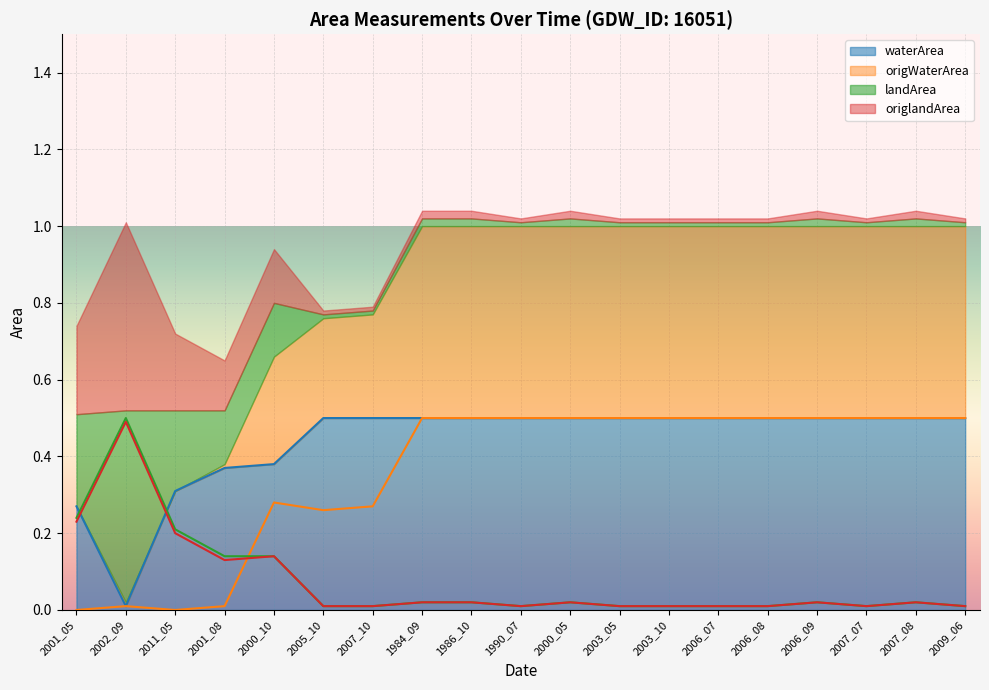

True or false: origWaterArea and waterArea cross at least once.

False